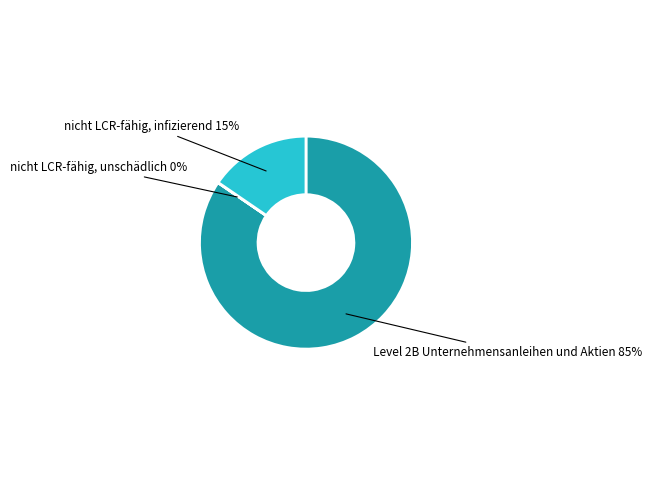

Does nicht LCR-fähig, infizierend account for over 50% of the chart?

No